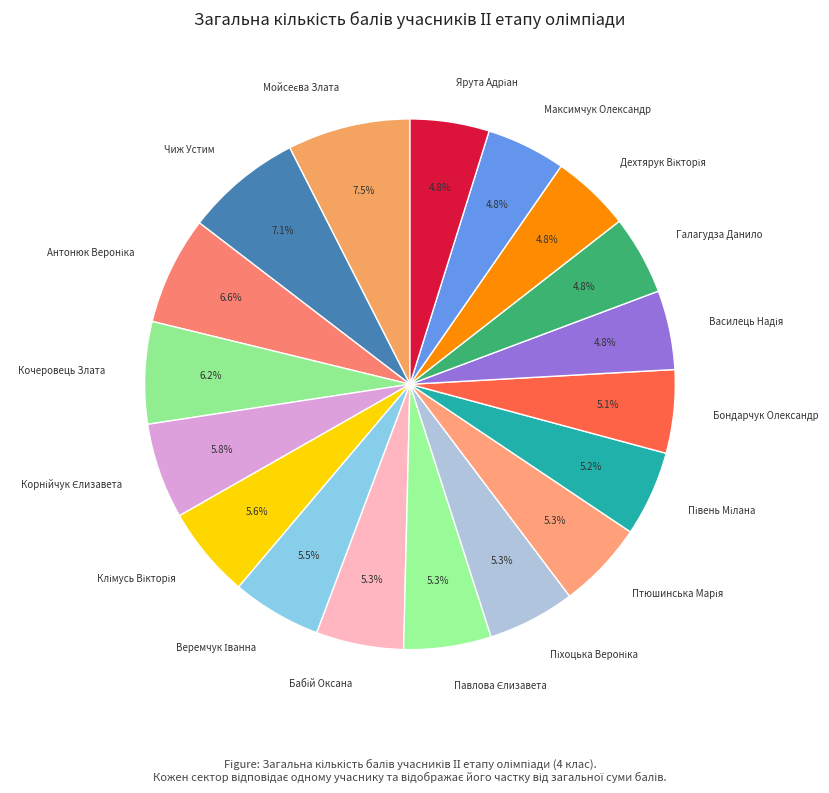

Is there any slice that represents more than half of the pie?

No